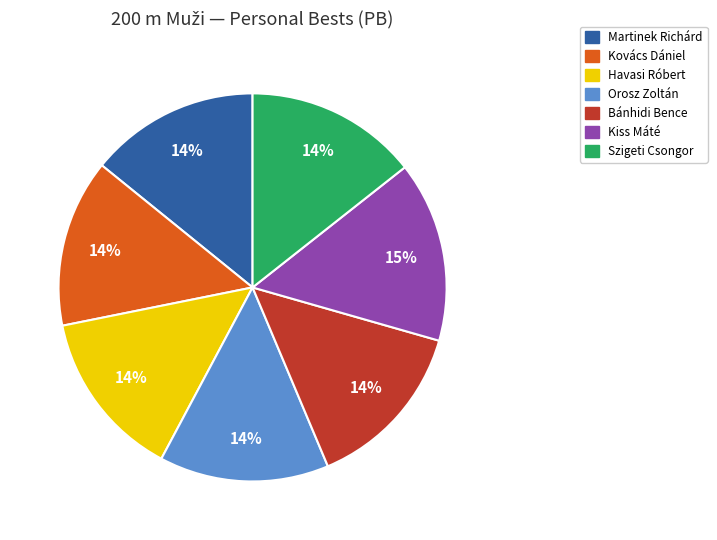

To the nearest percent, what percentage of the pie is Kovács Dániel?

14%